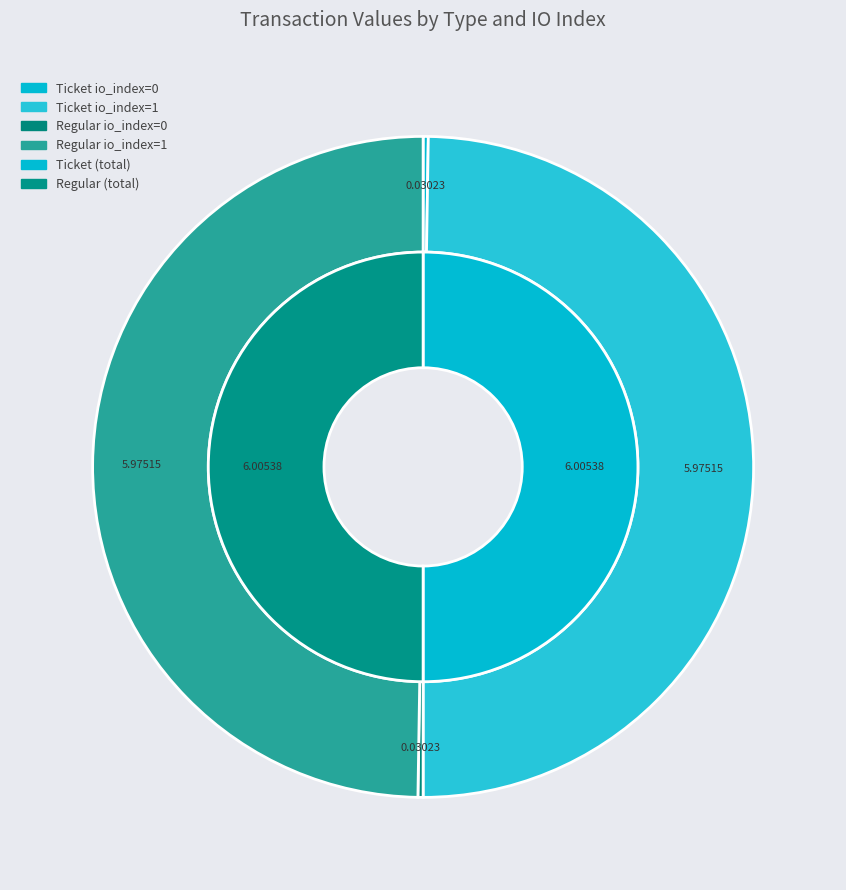

To the nearest percent, what is the difference between the largest and smallest slice percentages?

49%